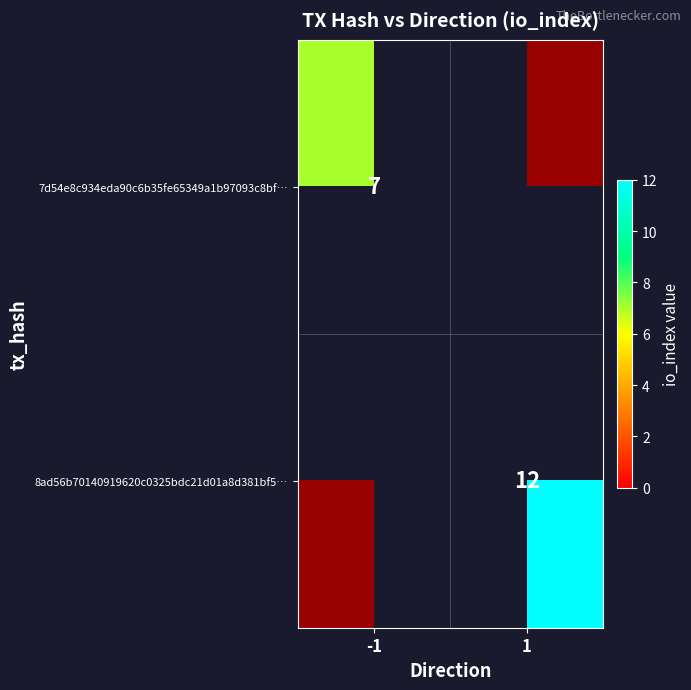

Is it true that 8ad56b70140919620c0325bdc21d01a8d381bf5 equals 4 at 1?

False